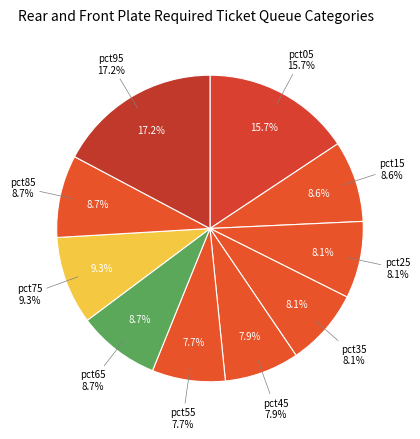

How many slices are in this pie chart?

10